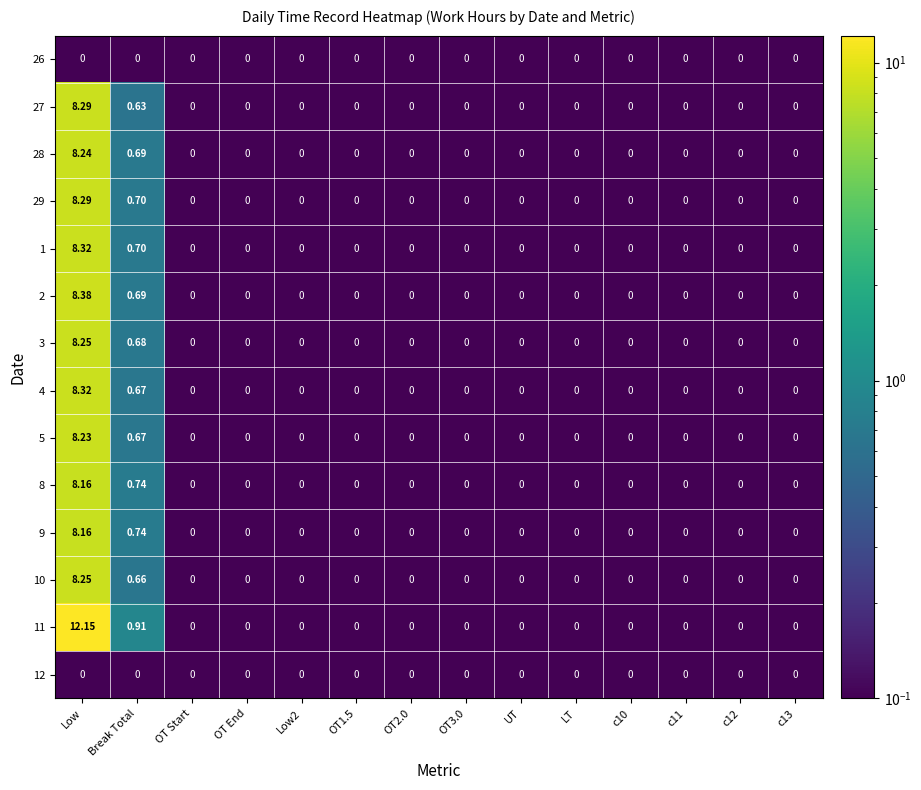

Where is 29 nearest to the value 4?

Break Total